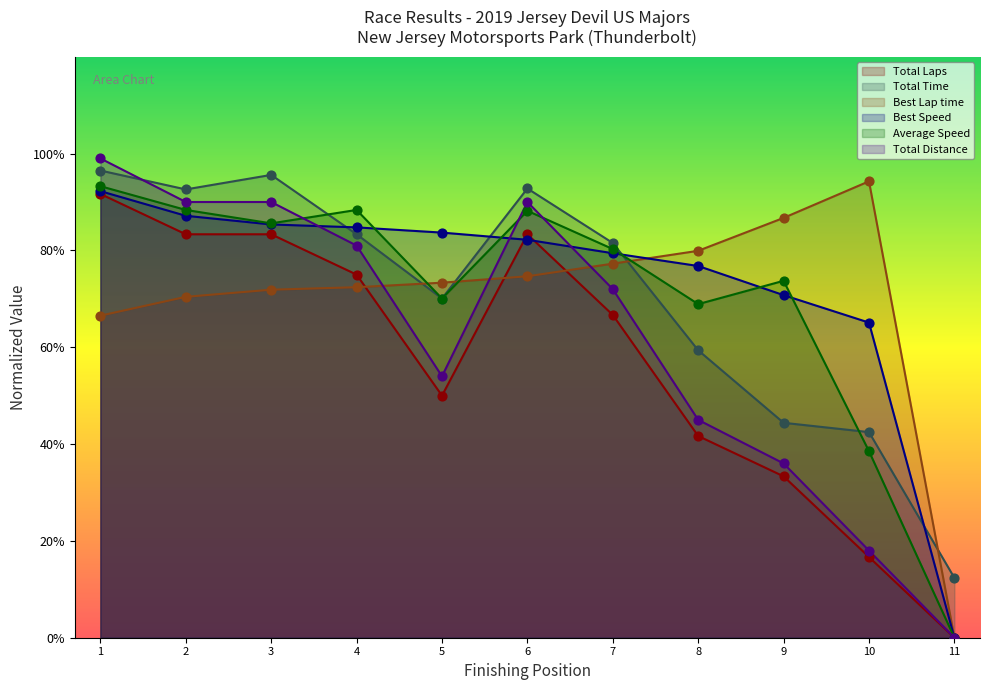

Which series contains the lowest Y value?

Total Laps